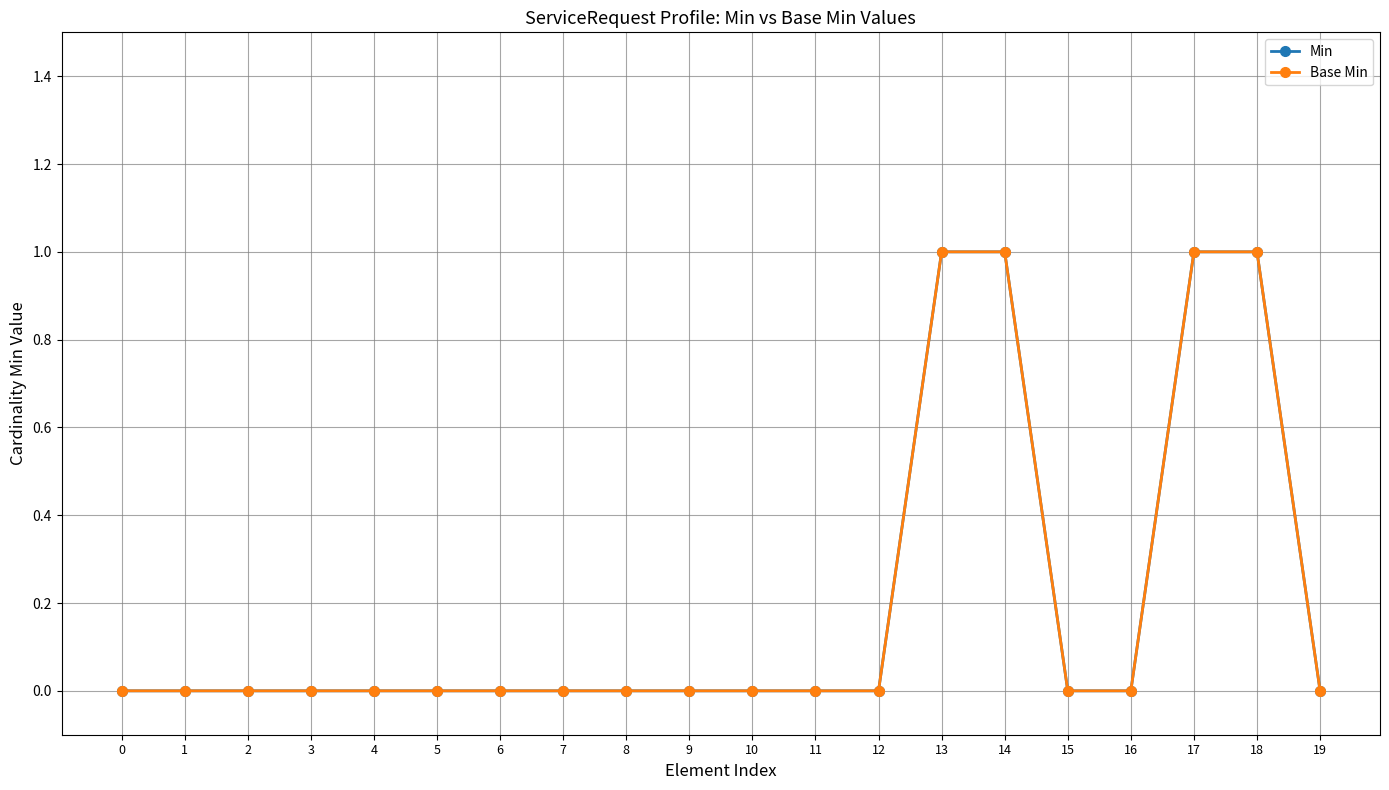

How many lines are shown in the chart?

2